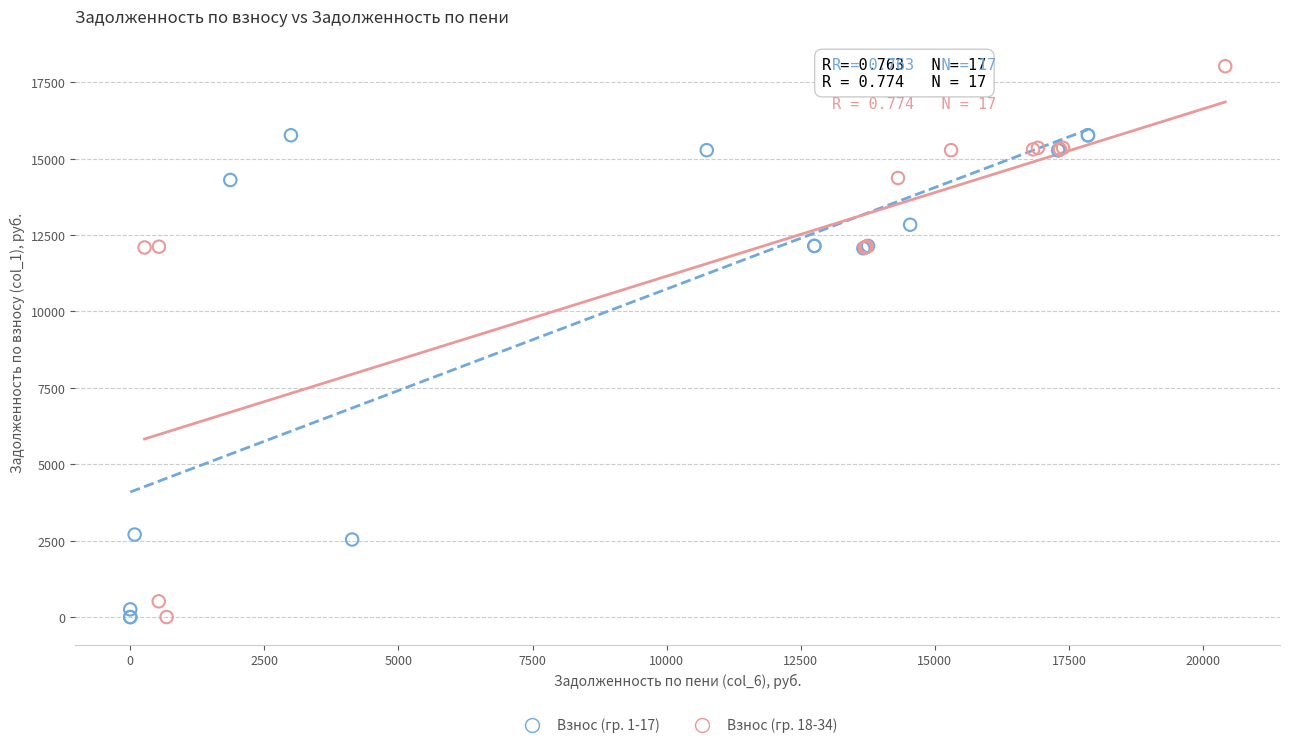

Which series has the largest Y range (max minus min)?

Взнос (гр. 18-34)